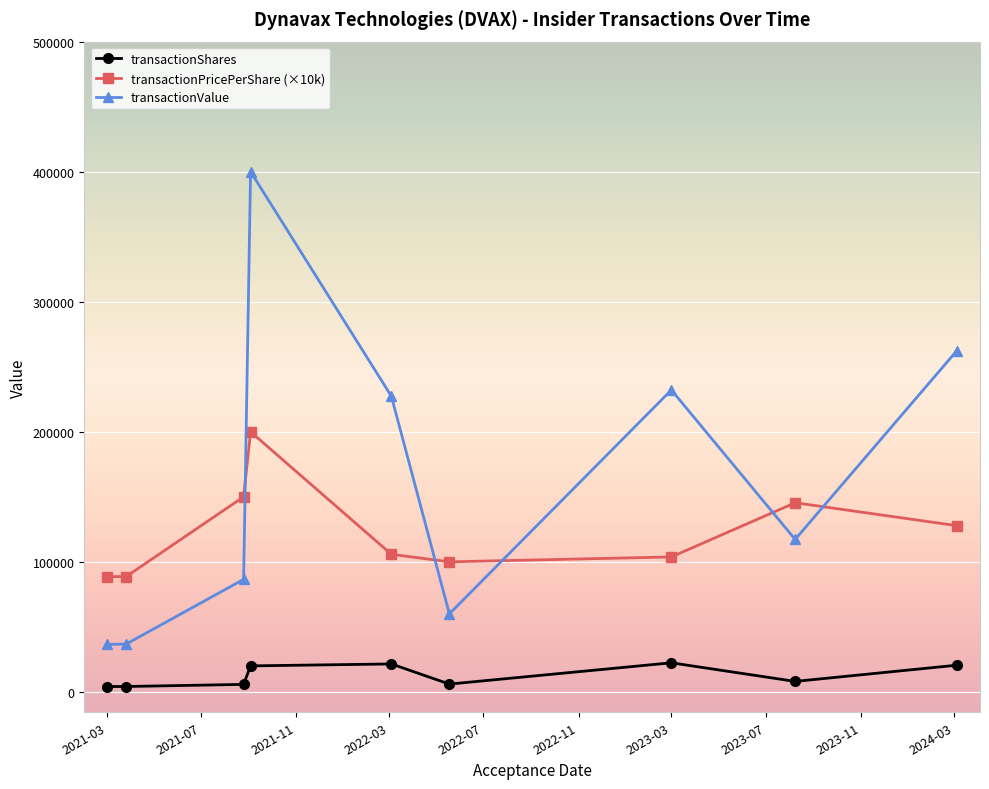

What is the value of the transactionValue point at the 3rd from the left?

86520.0